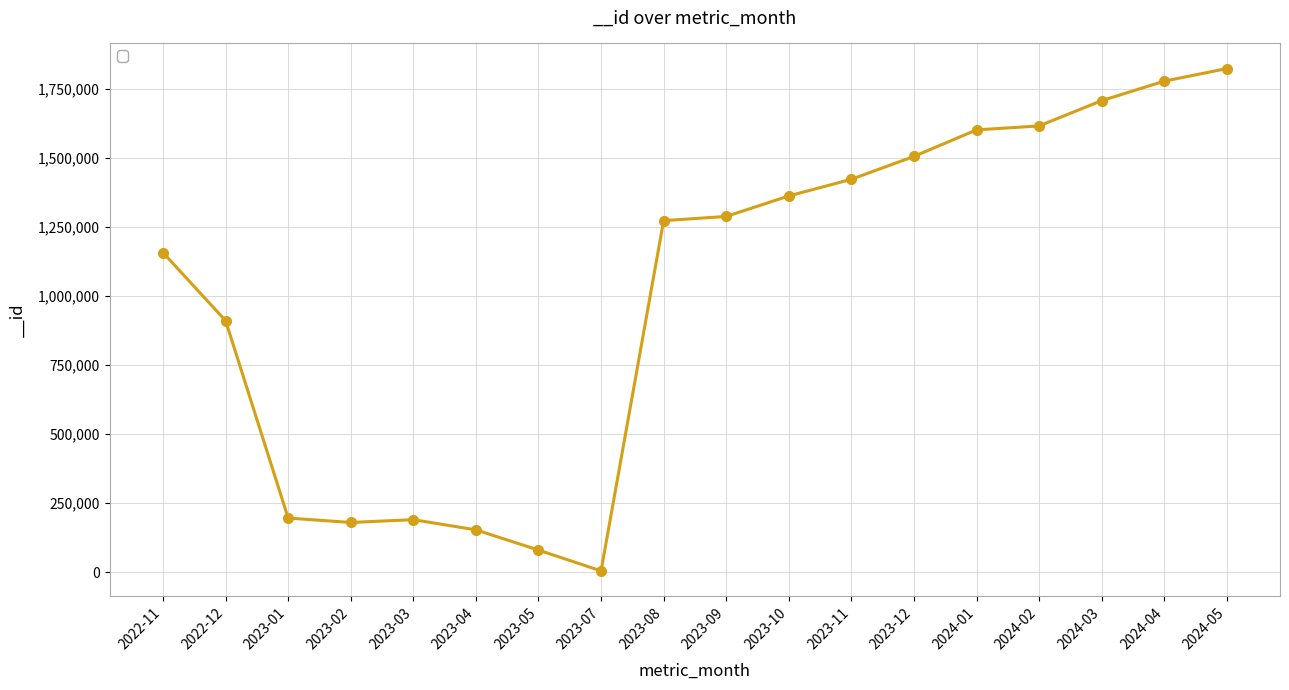

The chart shows a value of 1288515 at 2023-09. True or false?

True